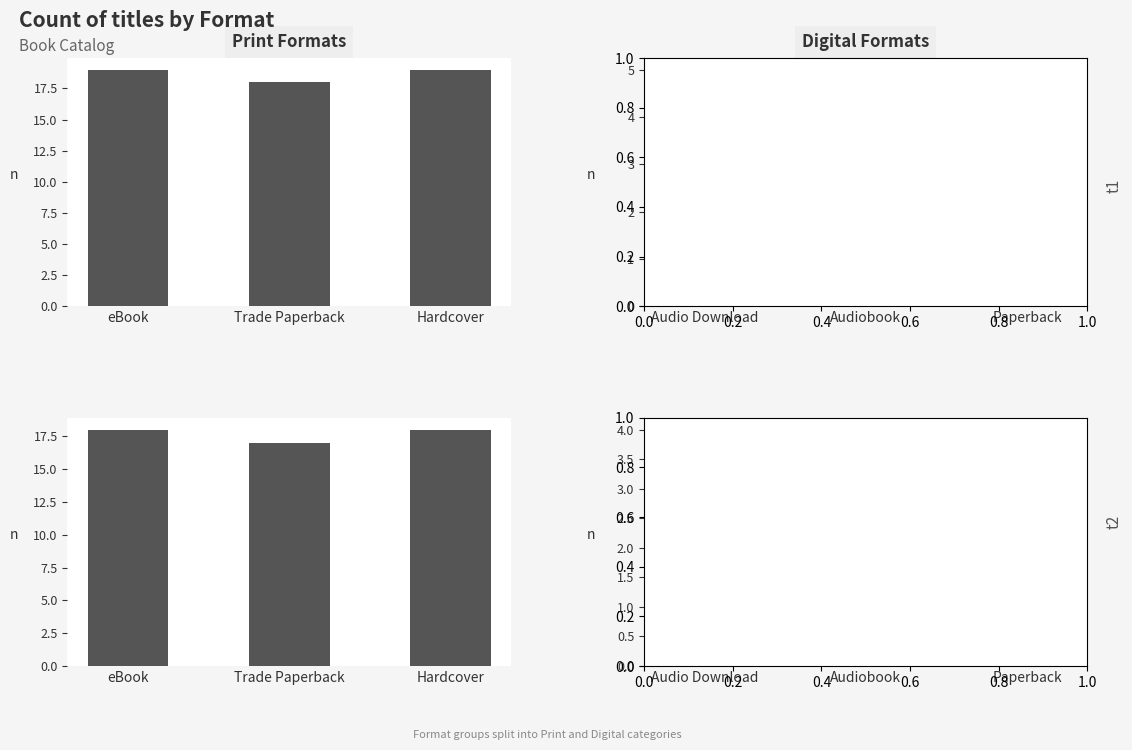

How many series are shown in this chart?

2